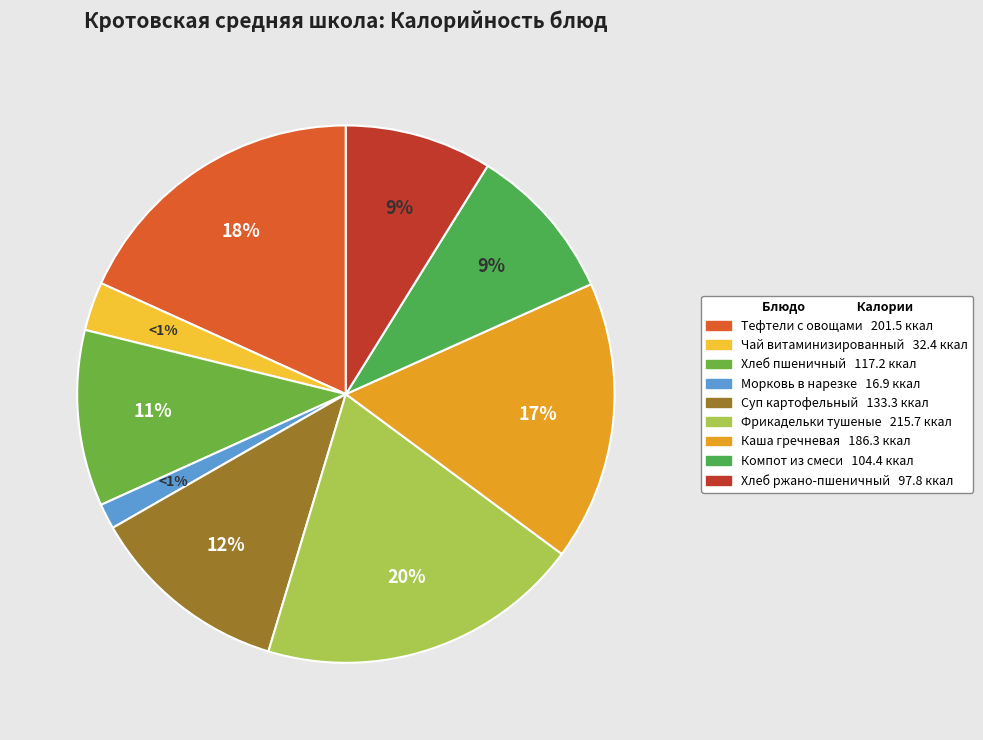

Which has a higher value, Компот из смеси or Фрикадельки тушеные?

Фрикадельки тушеные